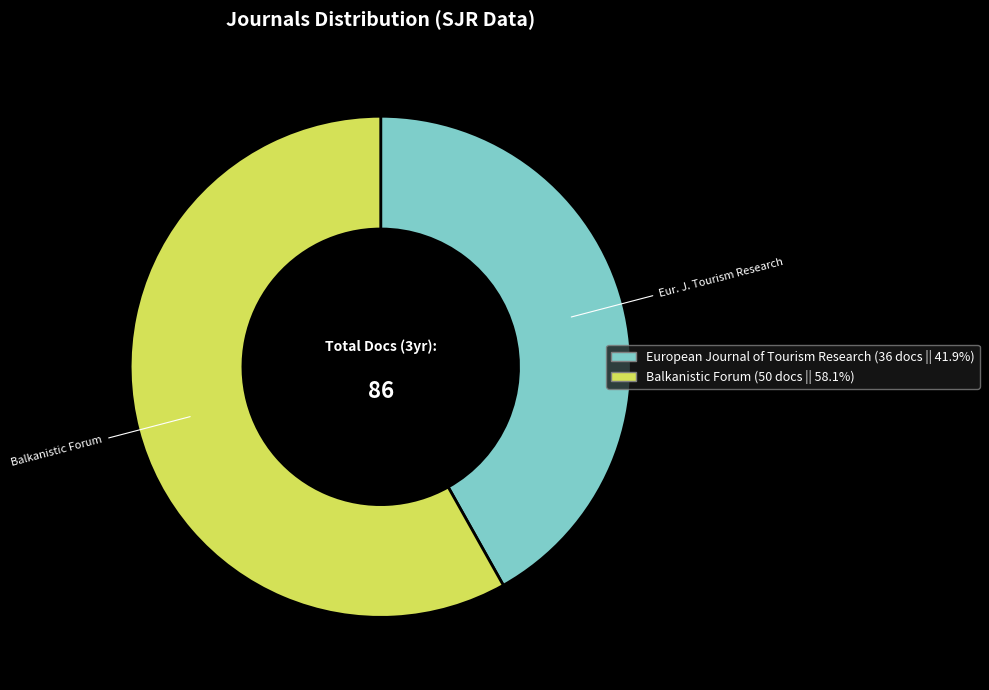

Do Balkanistic Forum and Eur. J. Tourism Research together represent more than half of the pie?

Yes